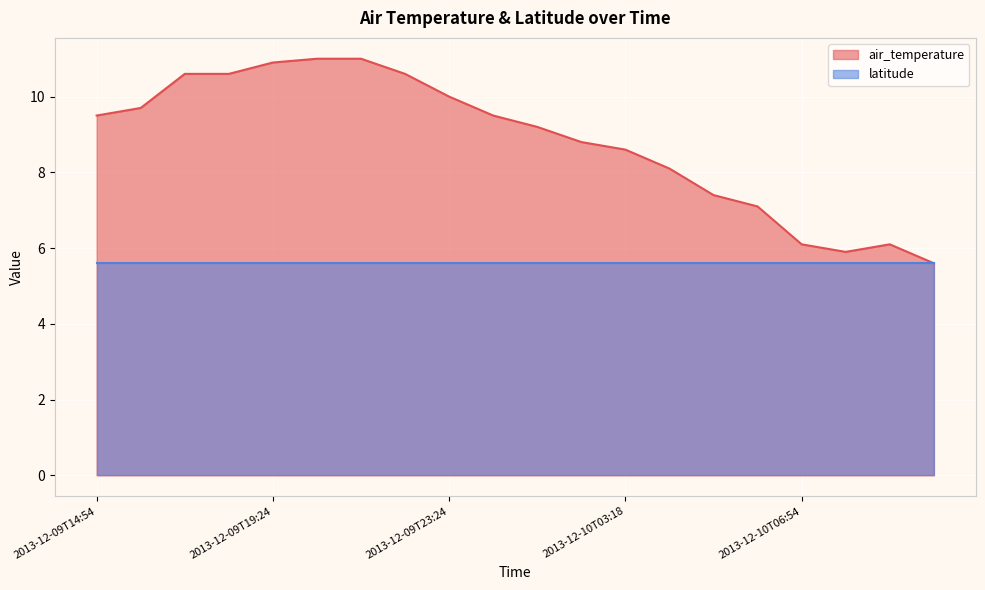

What is the difference between the second highest and second lowest values?

5.1